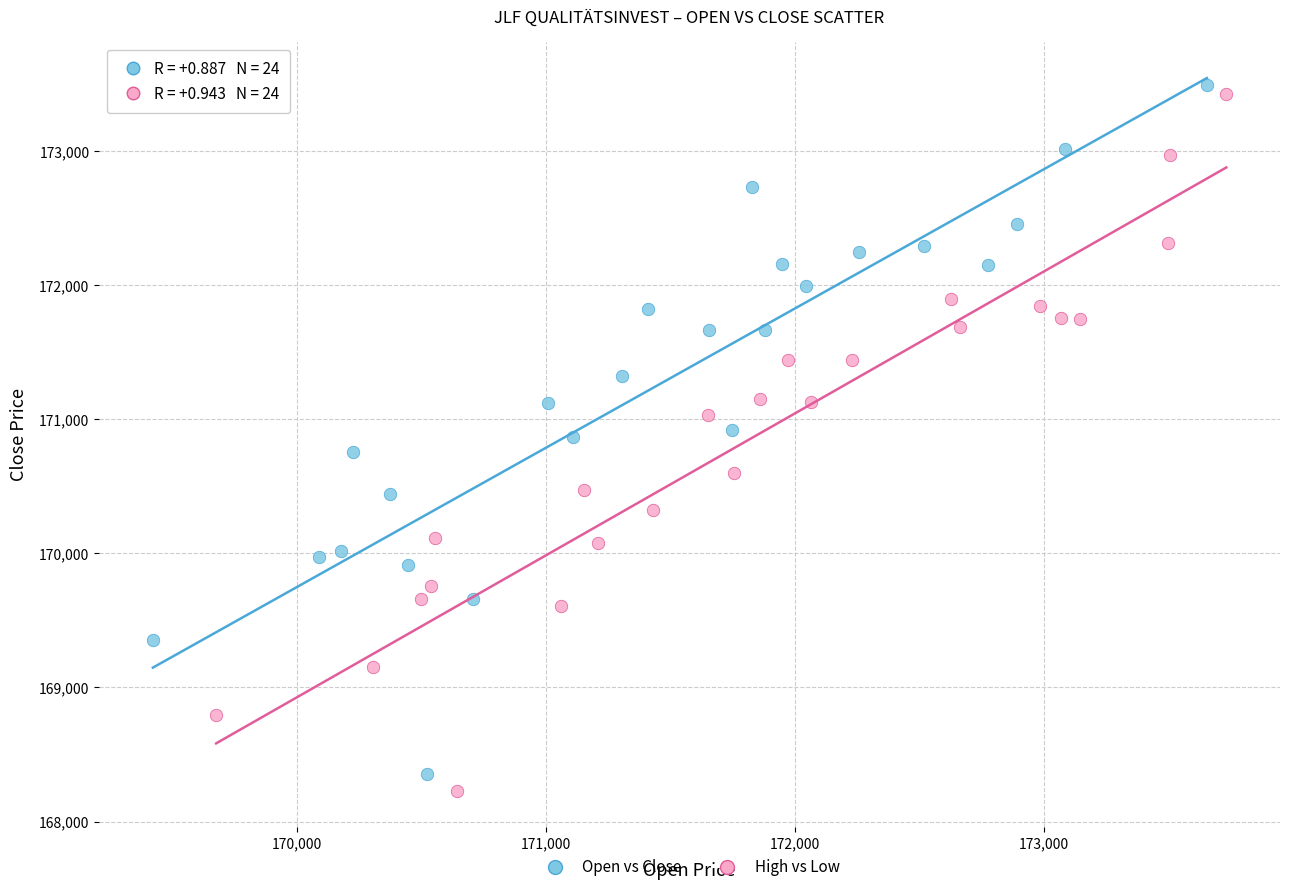

Which series has the largest Y range (max minus min)?

High vs Low